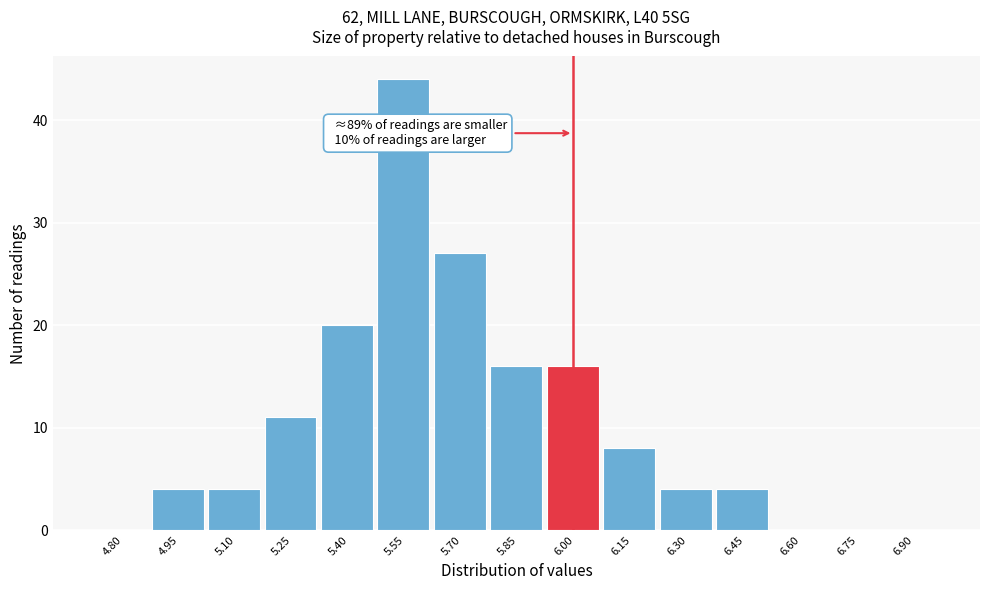

Reading right to left, list all the values displayed in this chart.

6.90=0	6.75=0	6.60=0	6.45=4	6.30=4	6.15=8	6.00=16	5.85=16	5.70=27	5.55=44	5.40=20	5.25=11	5.10=4	4.95=4	4.80=0